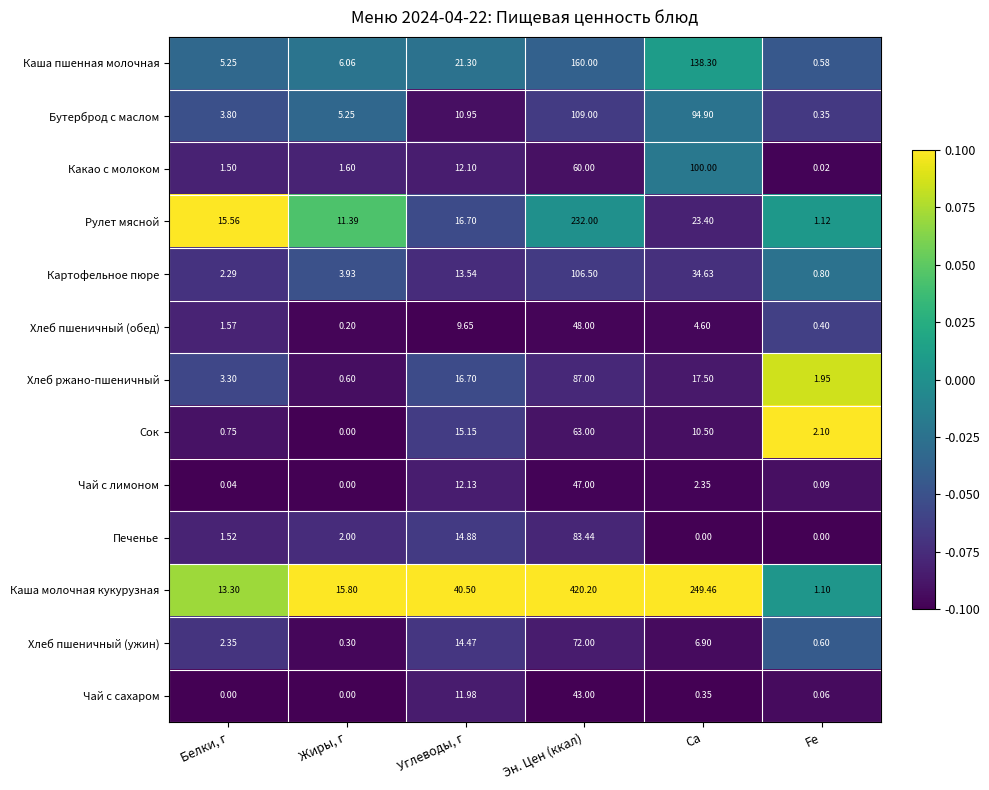

Where does the Картофельное пюре series first go above 13?

Углеводы, г